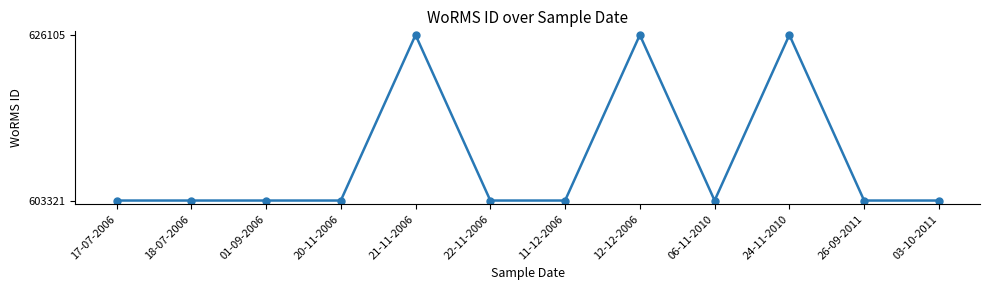

What is the ratio of the value at 06-11-2010 to the value at 20-11-2006?

1.0